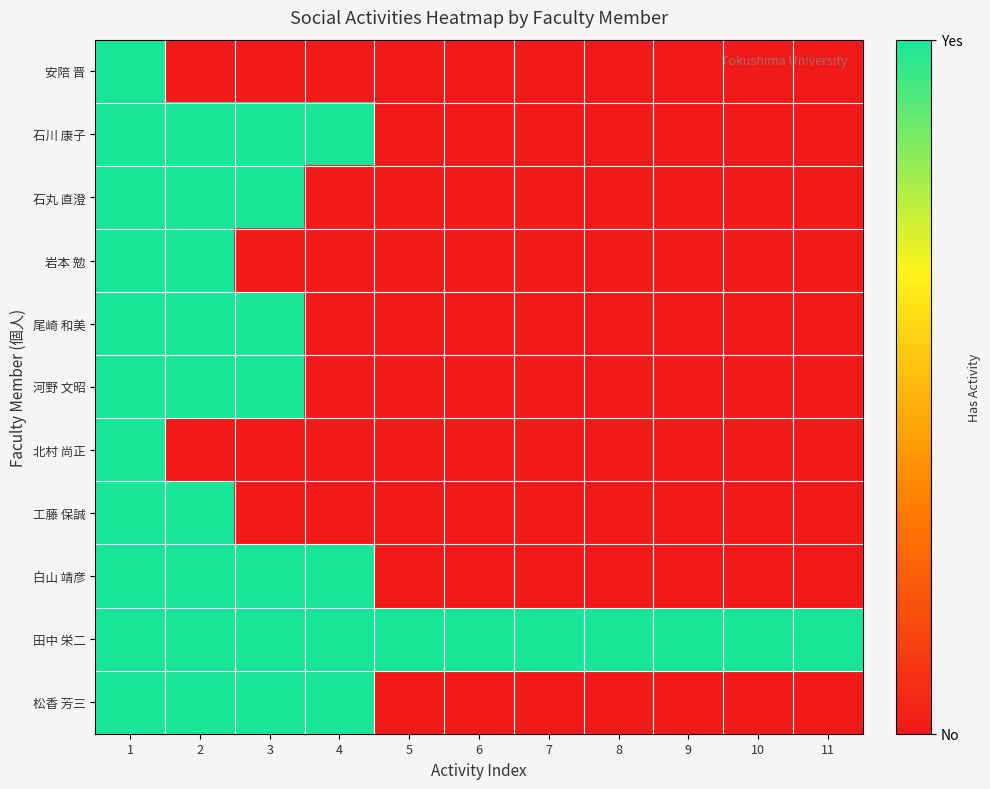

Reading left to right, list all the values displayed in this chart.

安陪 晋: 1=1	2=0	3=0	4=0	5=0	6=0	7=0	8=0	9=0	10=0	11=0
石川 康子: 1=1	2=1	3=1	4=1	5=0	6=0	7=0	8=0	9=0	10=0	11=0
石丸 直澄: 1=1	2=1	3=1	4=0	5=0	6=0	7=0	8=0	9=0	10=0	11=0
岩本 勉: 1=1	2=1	3=0	4=0	5=0	6=0	7=0	8=0	9=0	10=0	11=0
尾崎 和美: 1=1	2=1	3=1	4=0	5=0	6=0	7=0	8=0	9=0	10=0	11=0
河野 文昭: 1=1	2=1	3=1	4=0	5=0	6=0	7=0	8=0	9=0	10=0	11=0
北村 尚正: 1=1	2=0	3=0	4=0	5=0	6=0	7=0	8=0	9=0	10=0	11=0
工藤 保誠: 1=1	2=1	3=0	4=0	5=0	6=0	7=0	8=0	9=0	10=0	11=0
白山 靖彦: 1=1	2=1	3=1	4=1	5=0	6=0	7=0	8=0	9=0	10=0	11=0
田中 栄二: 1=1	2=1	3=1	4=1	5=1	6=1	7=1	8=1	9=1	10=1	11=1
松香 芳三: 1=1	2=1	3=1	4=1	5=0	6=0	7=0	8=0	9=0	10=0	11=0